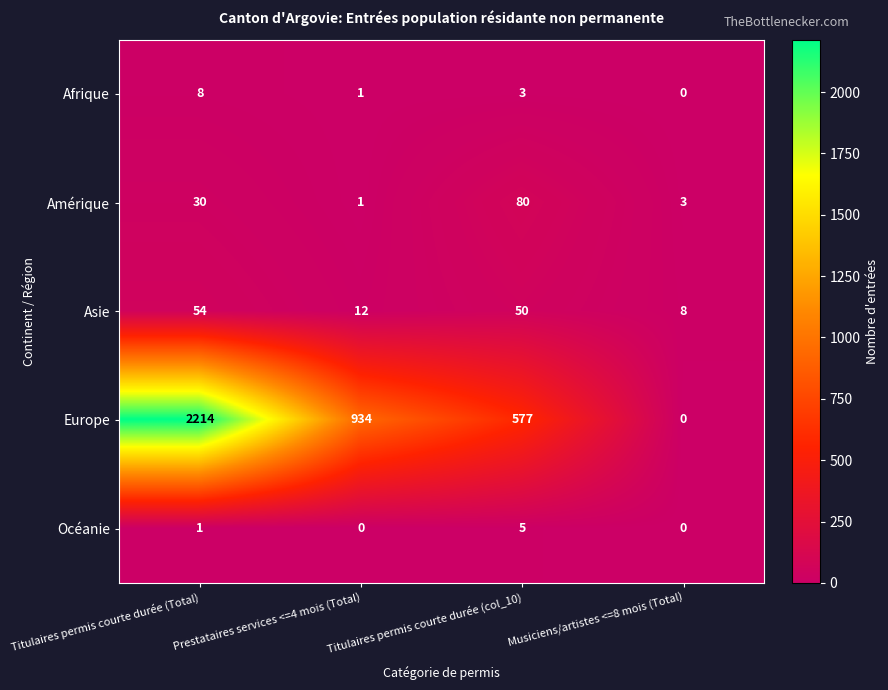

Which series has the largest range (max minus min)?

Europe